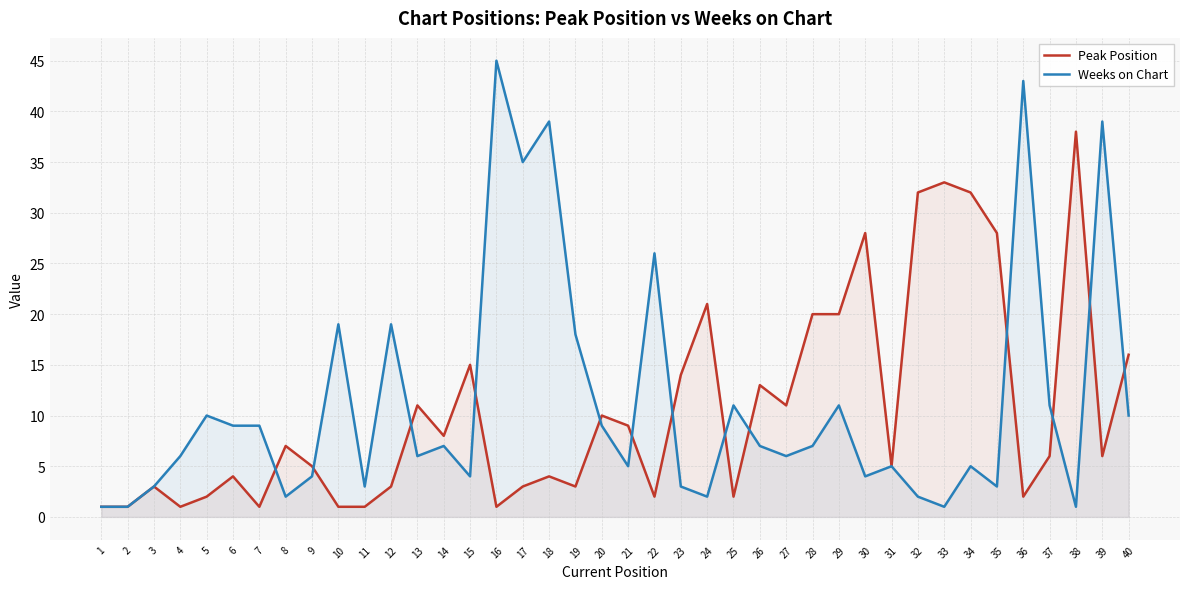

How many lines are shown in the chart?

2